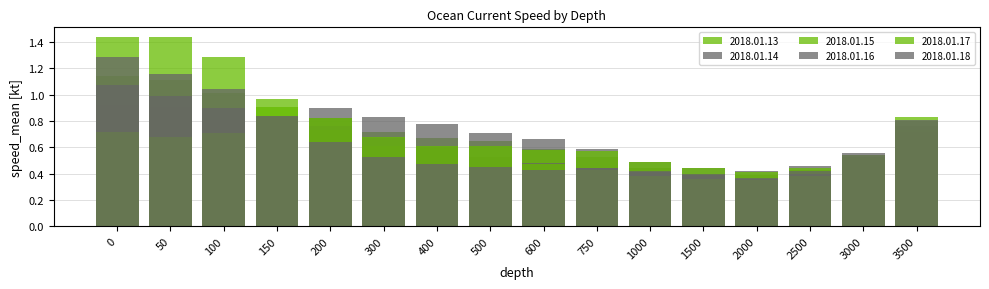

Is it true that 2018.01.13 equals 0.6 at 2000?

False